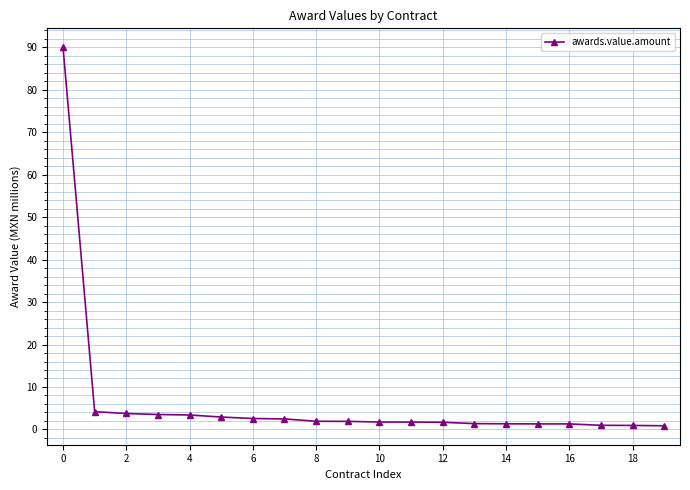

Count the number of data series in this chart.

1